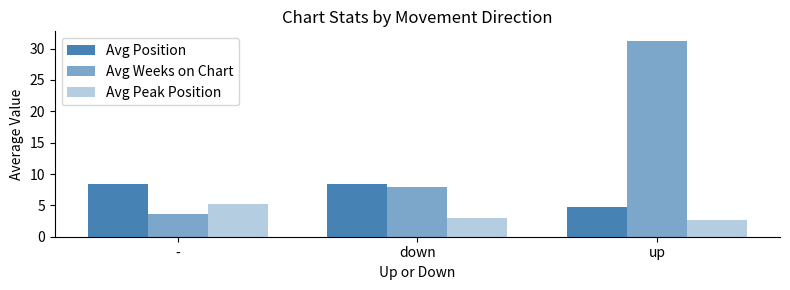

The Avg Peak Position series shows 4.0 at up. True or false?

False